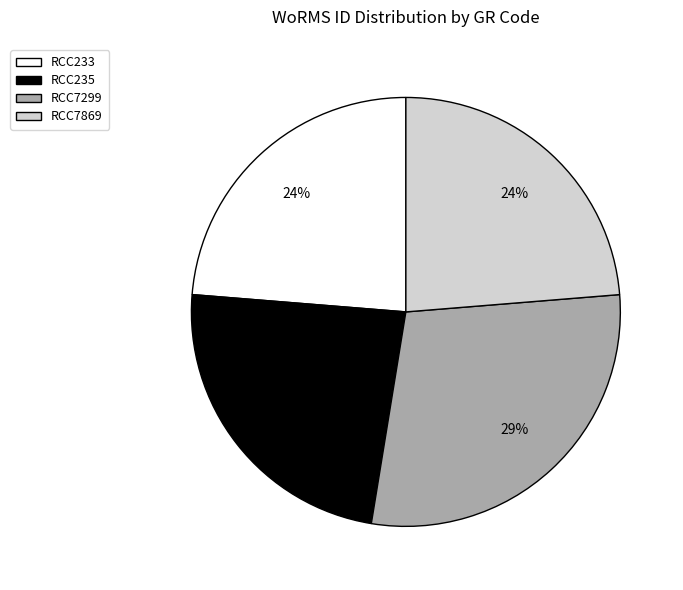

To the nearest percent, what is the difference between the largest and smallest slice percentages?

5%